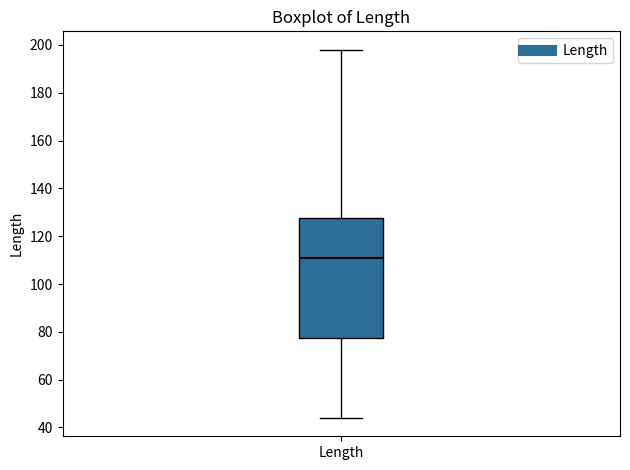

Read this box plot against the y-axis: the position of the median line, the range covered by the box, and the ends of both whiskers. The values are not printed on the chart, so give them approximately, as read against the axis.

median 112, box 78 to 128, whiskers 44 to 198